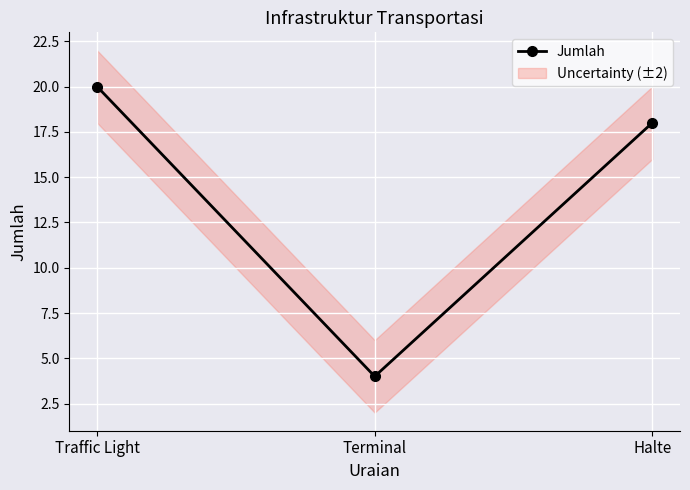

Count the number of data series in this chart.

1